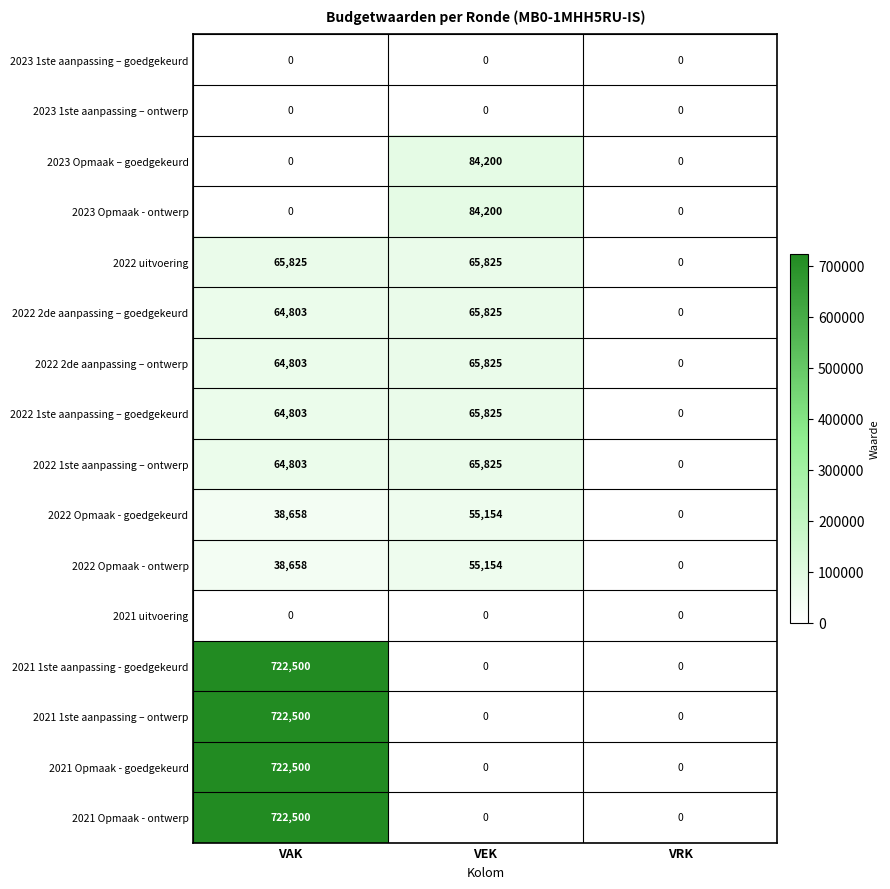

True or false: 2022 uitvoering has a value of -32286 at VRK.

False